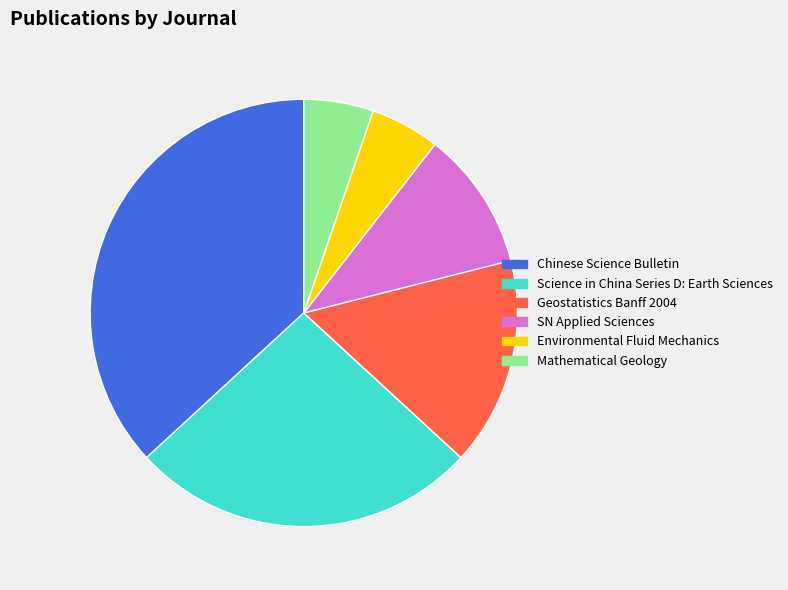

What is the largest slice in the pie chart?

Chinese Science Bulletin